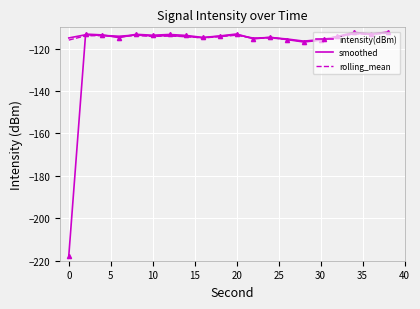

What is the smallest value displayed?

-217.6